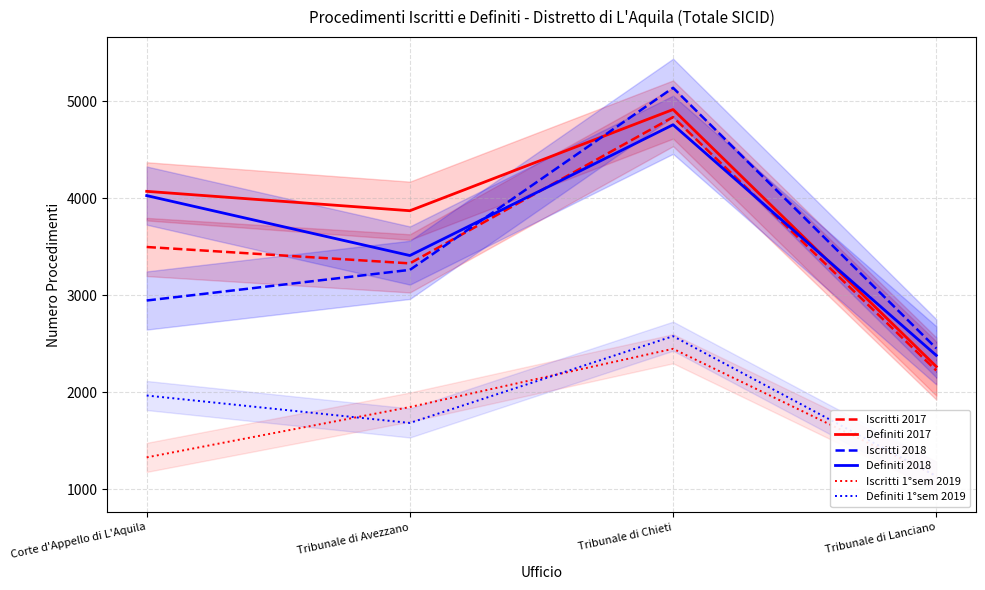

What position from the right is Tribunale di Lanciano?

1